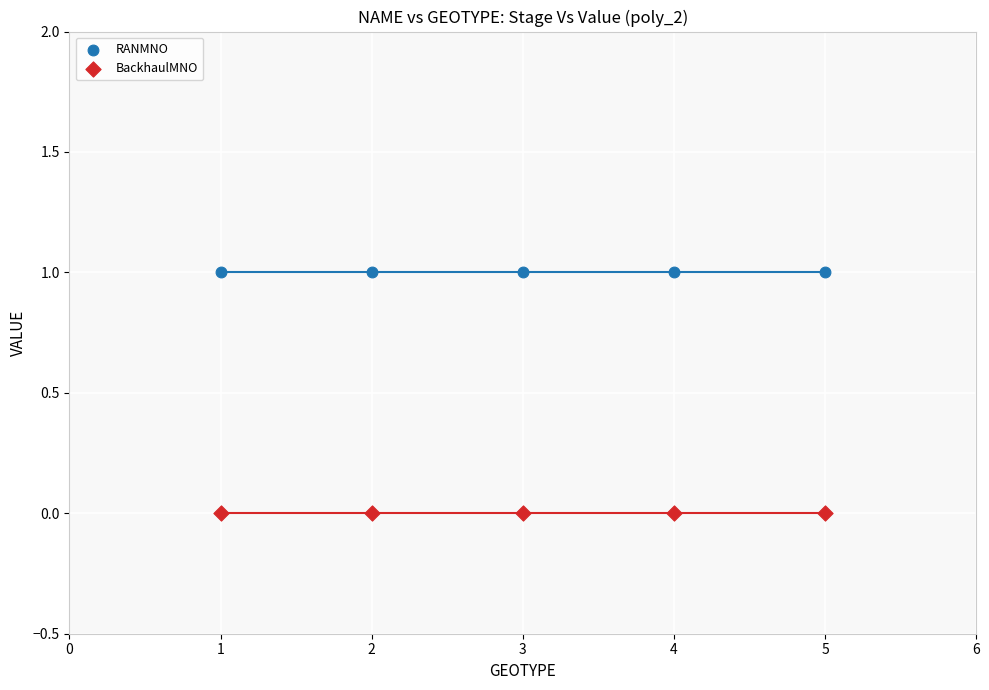

Across all data points, what is the average X value?

3